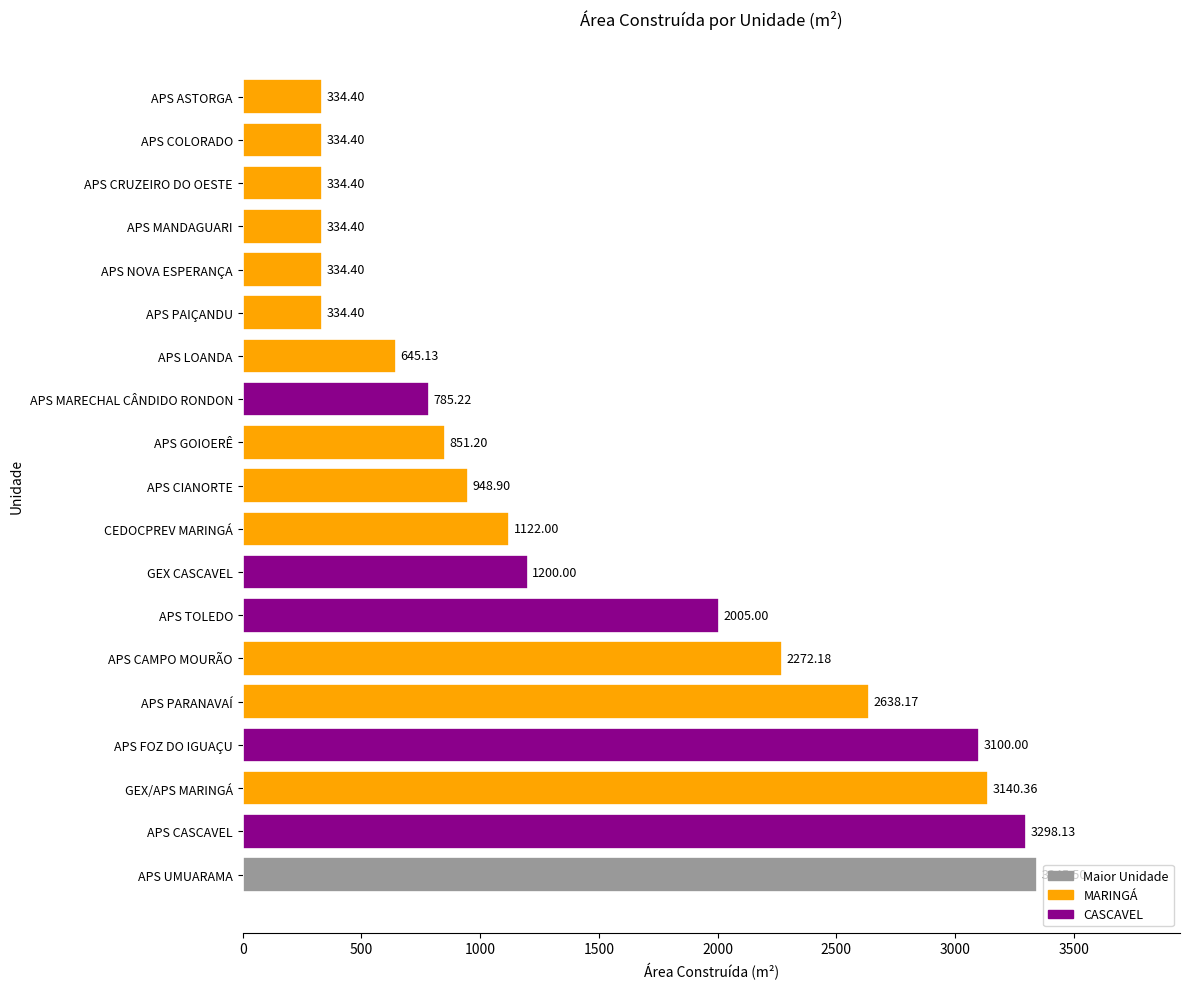

Which category has the highest value across all series?

APS UMUARAMA